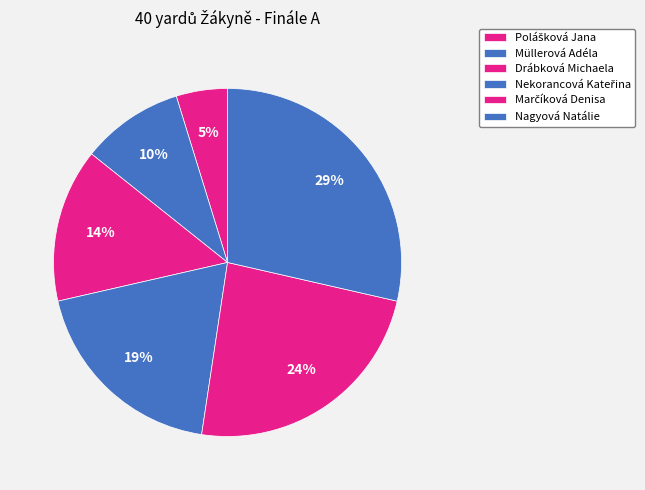

Which slice is the largest?

Nagyová Natálie